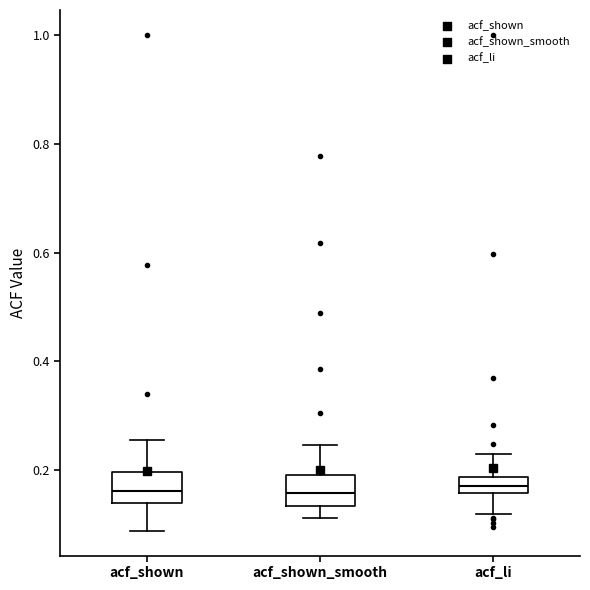

Where does the median line of the box for acf_shown_smooth sit on the y-axis? The values are not printed on the chart, so give them approximately, as read against the axis.

0.16